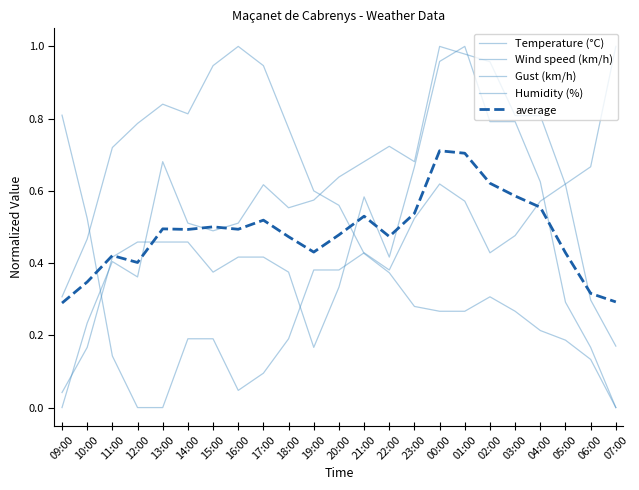

What is the maximum value for Humidity (%)?

1.0